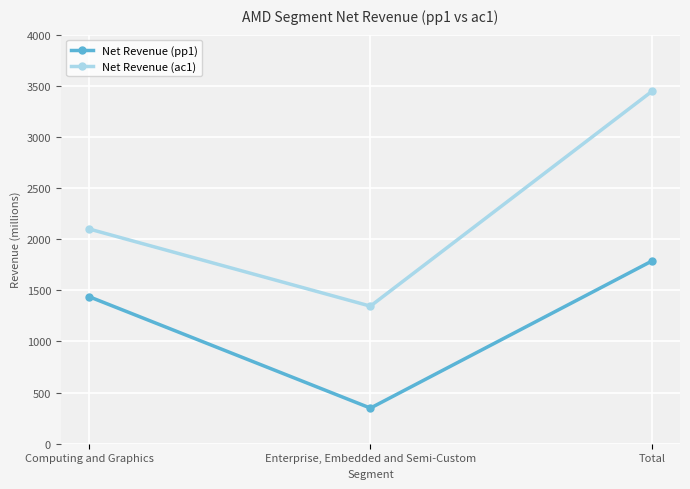

Count the number of categories in the chart.

3